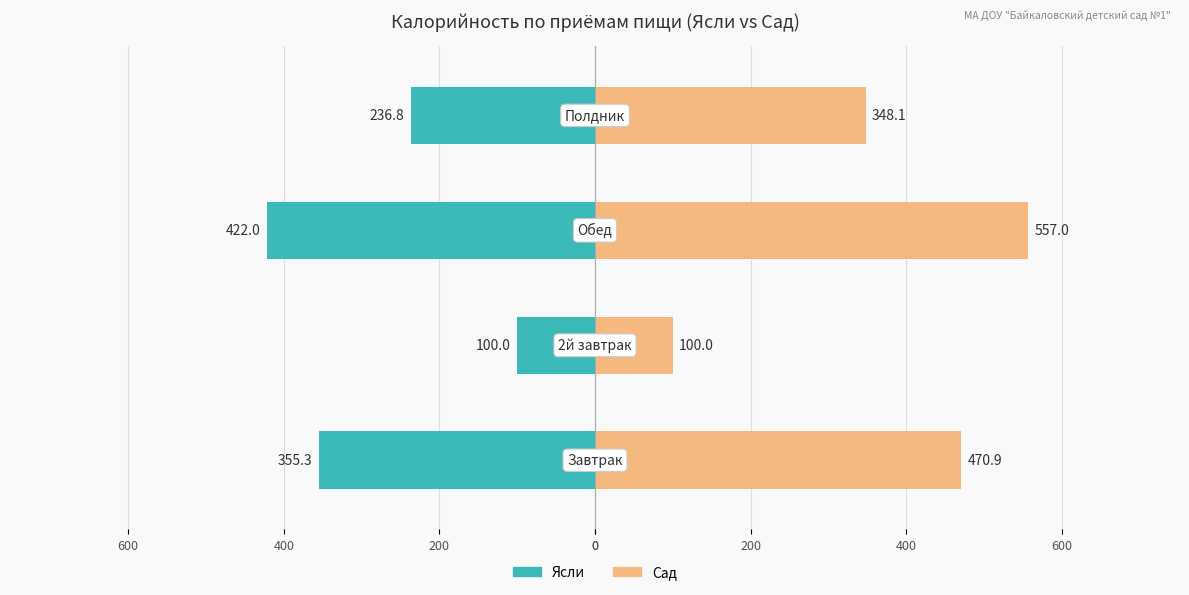

The Ясли series shows -67.1 at 200. True or false?

False